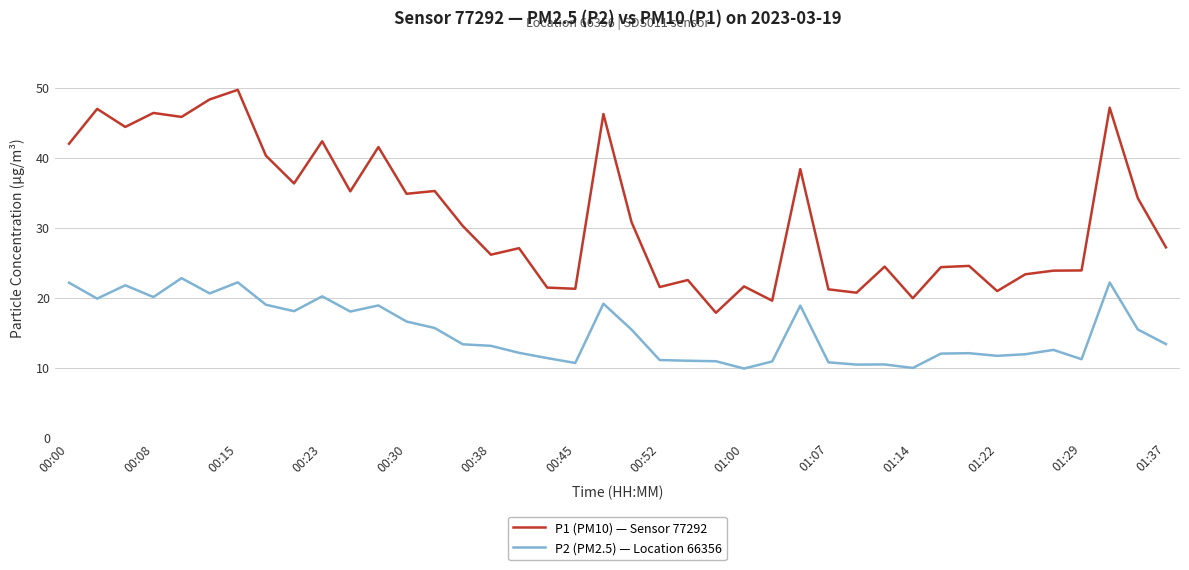

Which series has the largest total across all categories?

P1 (PM10) — Sensor 77292